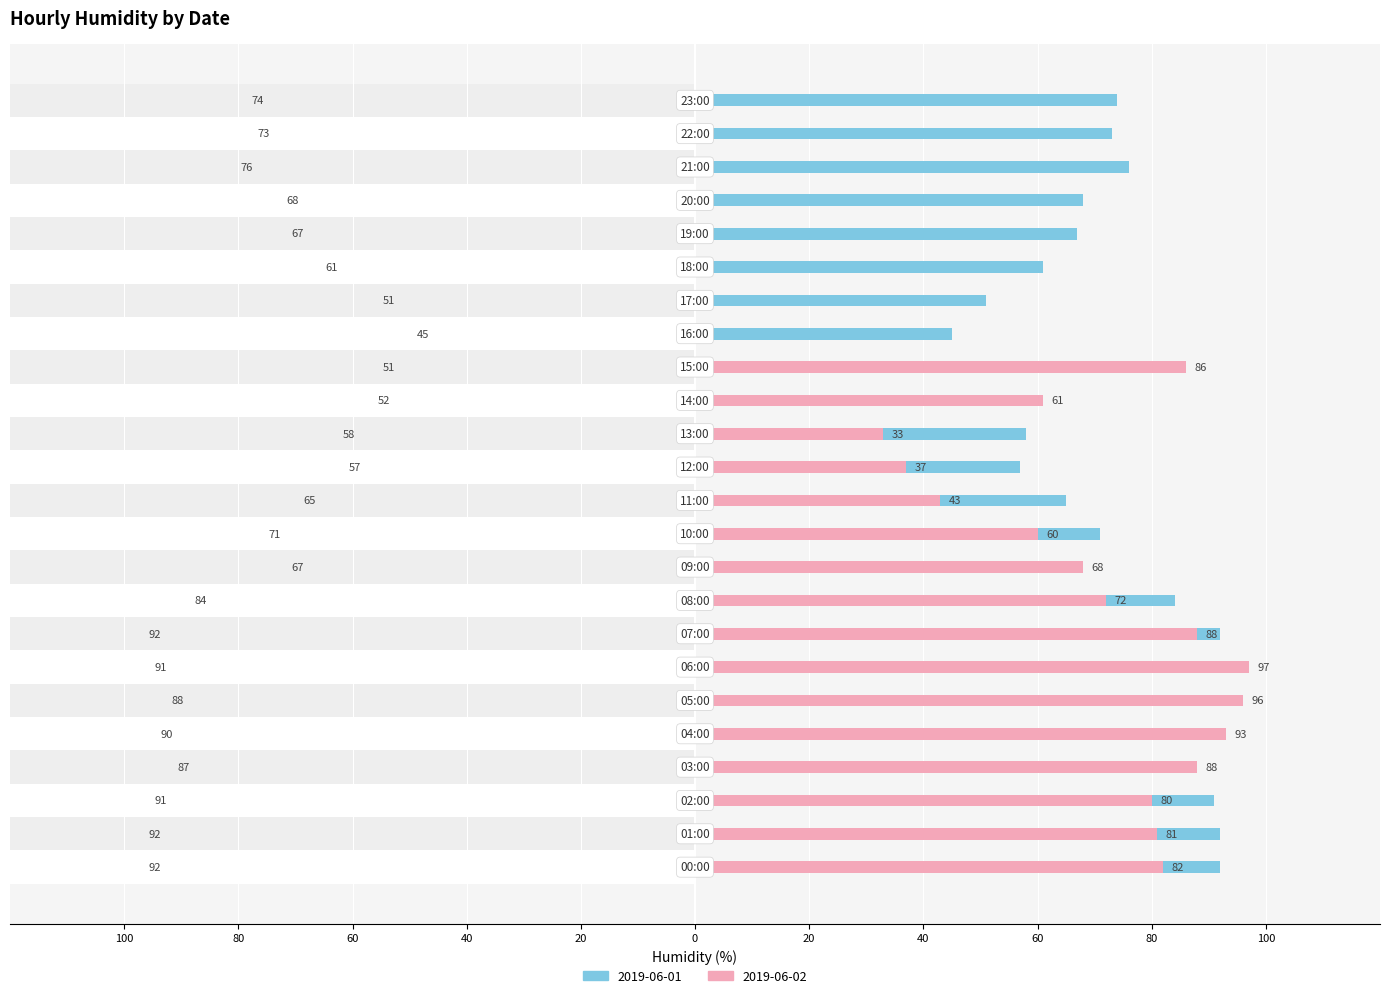

How many distinct data groups are displayed?

2